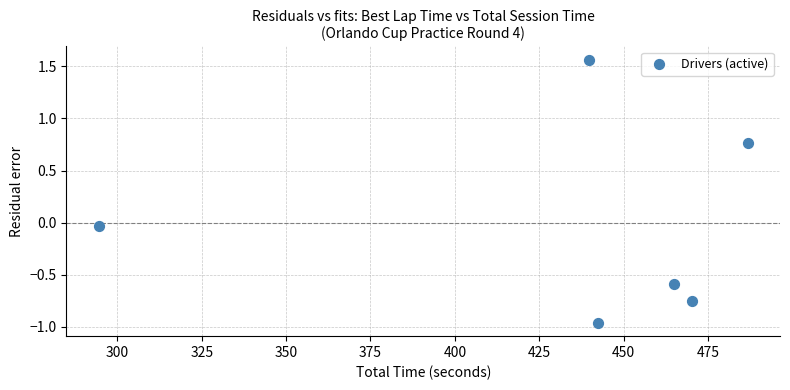

What is the range of X values (max minus min)?

192.2